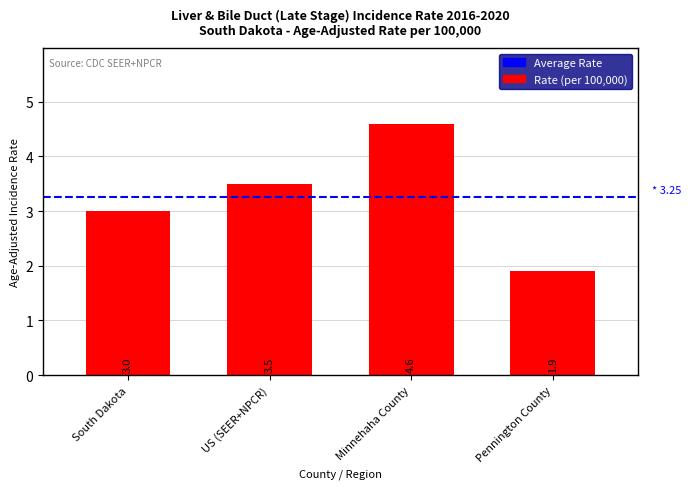

What is the change in value from Minnehaha County to Pennington County?

-2.7